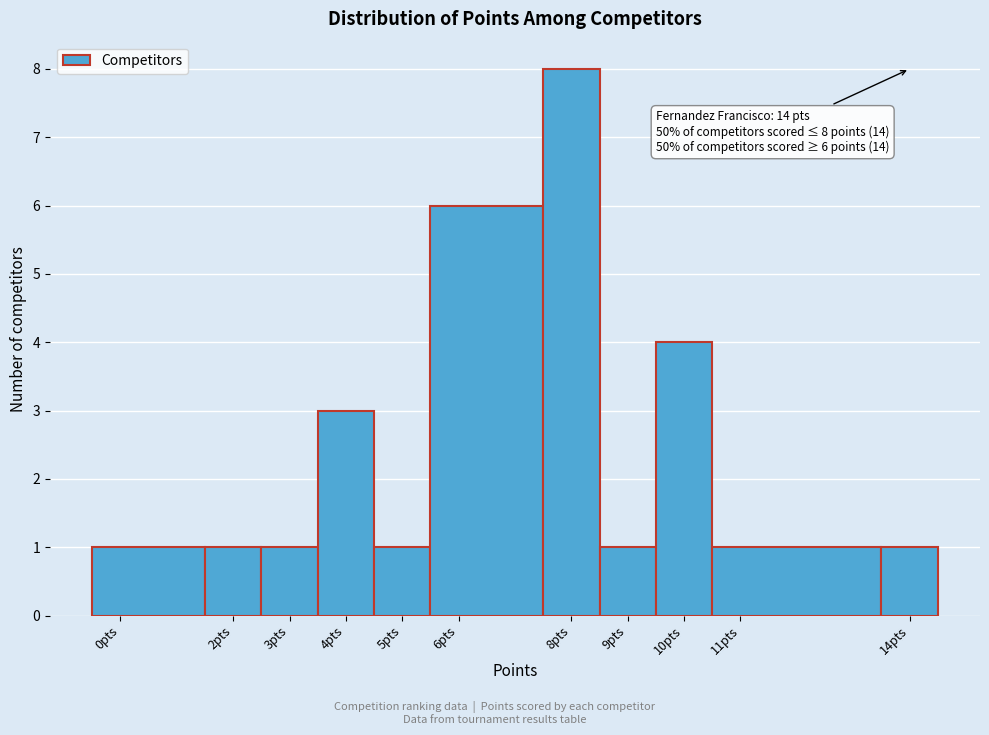

Over which range of the x-axis is the bar tallest?

7.5 to 8.5